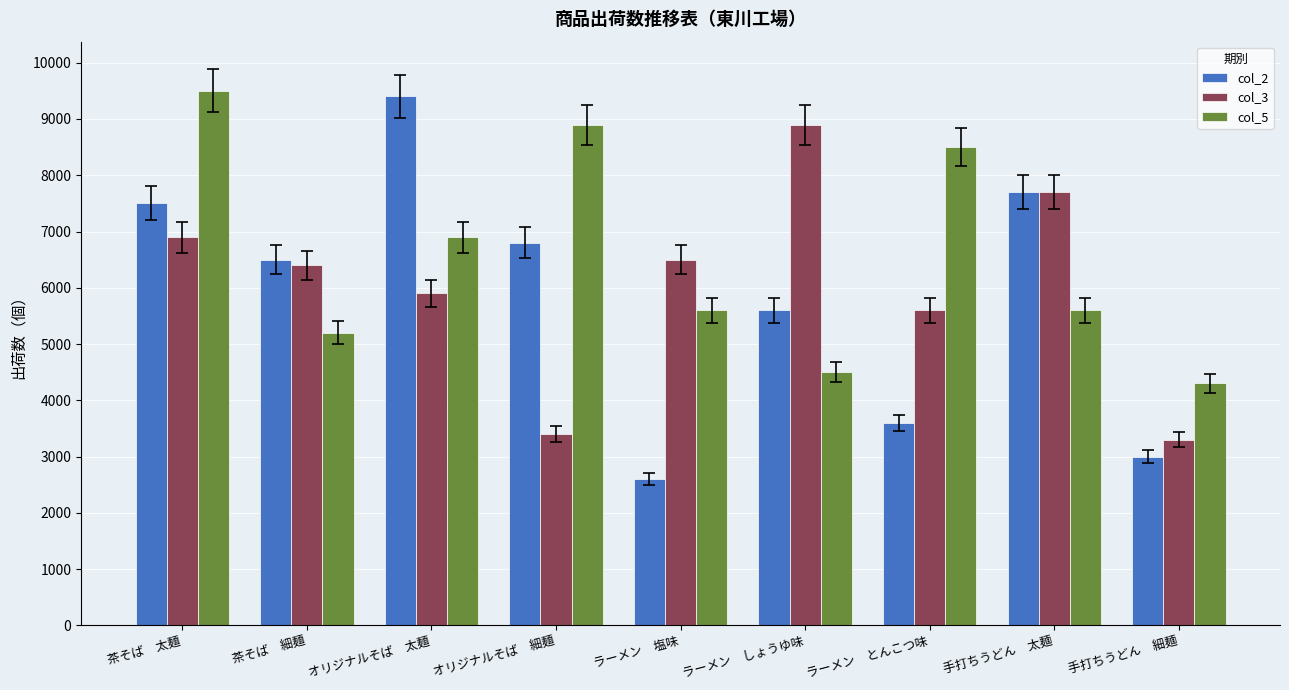

What is the sum of all col_3 values?

54600